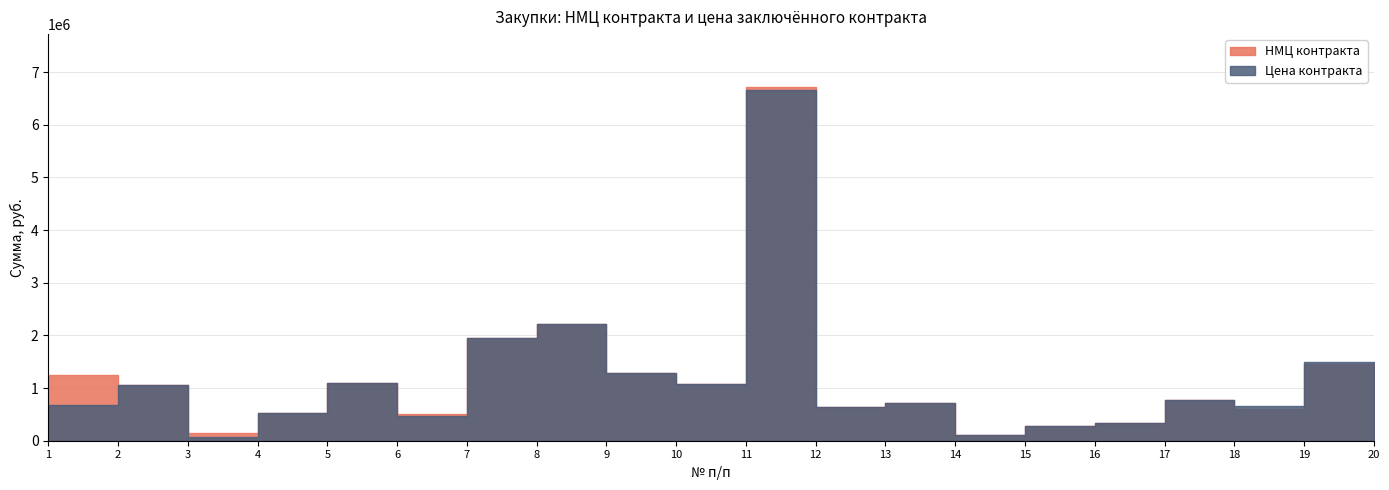

Reading right to left, list all the values displayed in this chart.

НМЦ контракта: 54265.0	1461913.6	606100.0	774600.0	331110.0	270140.0	103275.0	722000.0	636000.0	6713039.3	1084952.0	1294809.2	2216000.0	1952347.5	500577.0	1097118.0	535458.0	149665.0	1055000.0	1245550.0
Цена контракта: 657063.2	1497745.7	657063.2	774600.0	331110.0	270140.0	103275.0	722000.0	636000.0	6664150.1	1084952.0	1294804.0	2216000.0	1952280.0	469480.0	1097118.0	535458.0	77077.8	1055000.0	685052.5